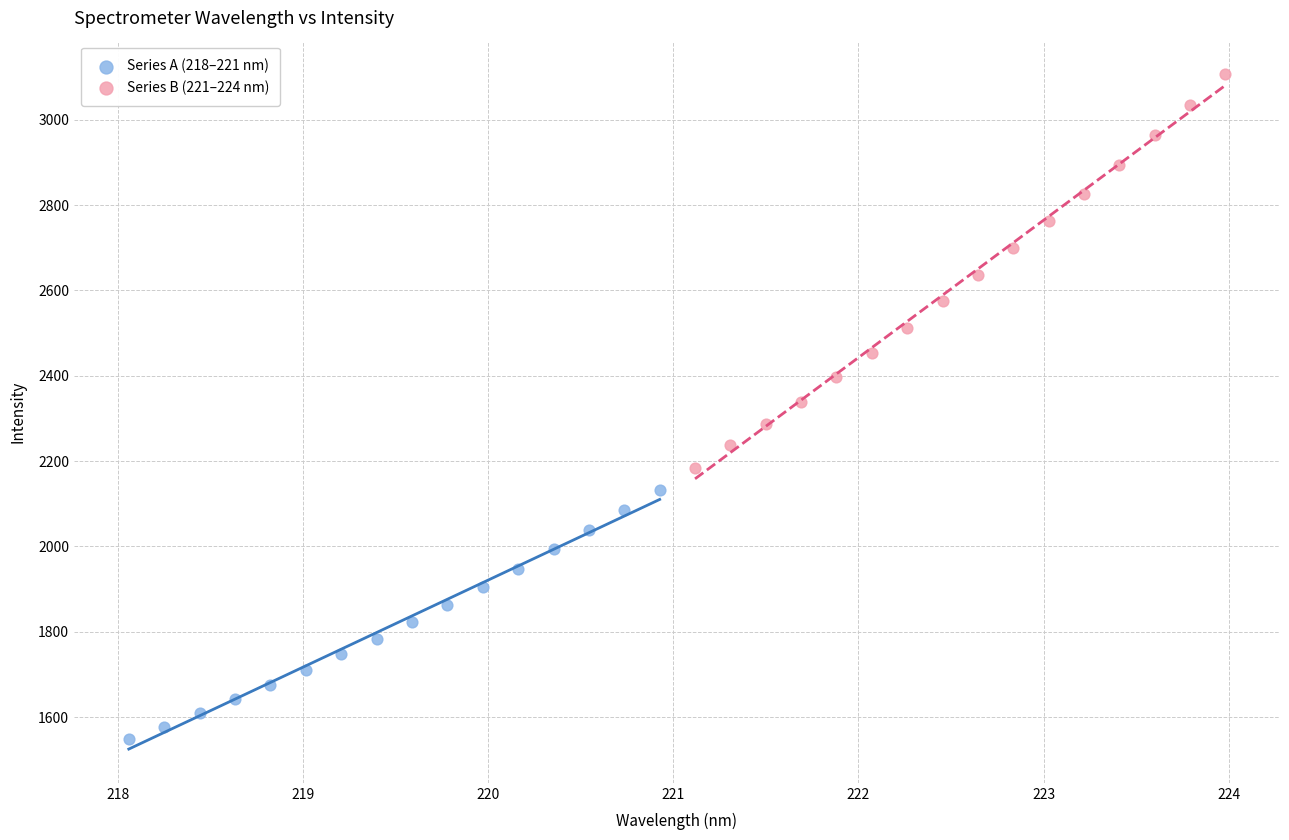

Which series contains the highest Y value?

Series B (221–224 nm)